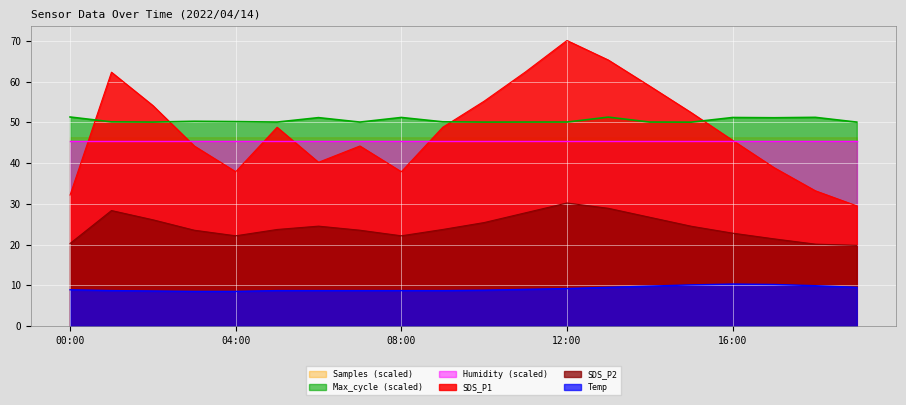

What is the value of the SDS_P1 point at the 1st from the left?

32.2